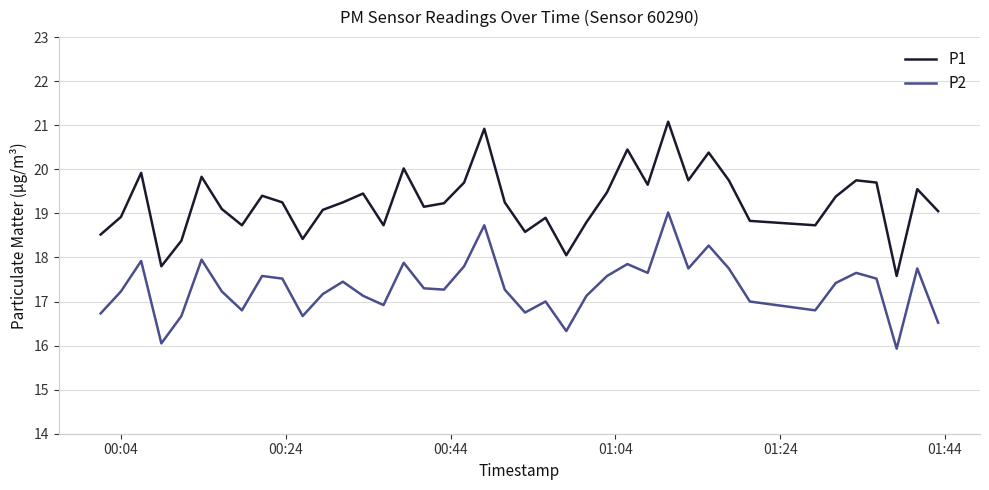

List the series in order of their peak value, highest first.

P1, P2